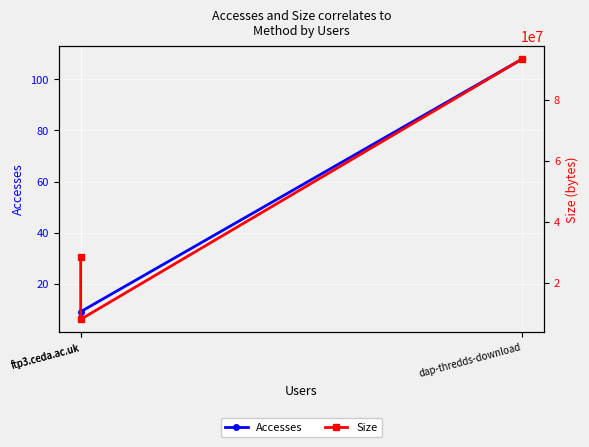

Reading left to right, what are all the values shown in this chart?

Accesses: 108	9	6
Size: 93591503	7959262	28598516